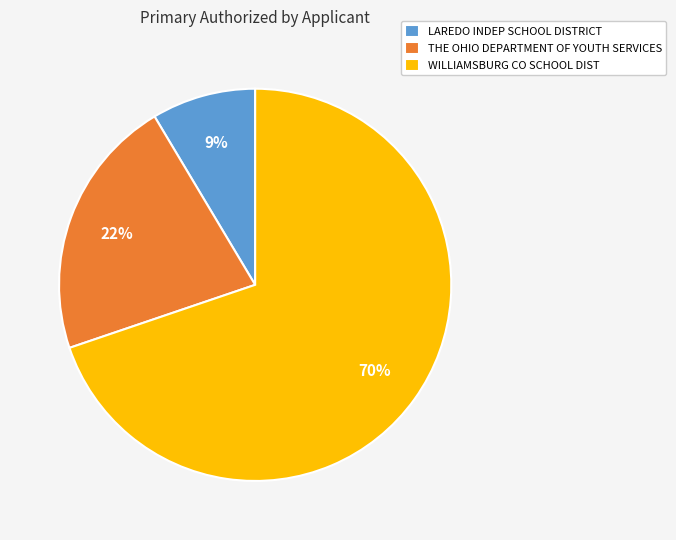

True or false: WILLIAMSBURG CO SCHOOL DIST accounts for 82% of the total.

False